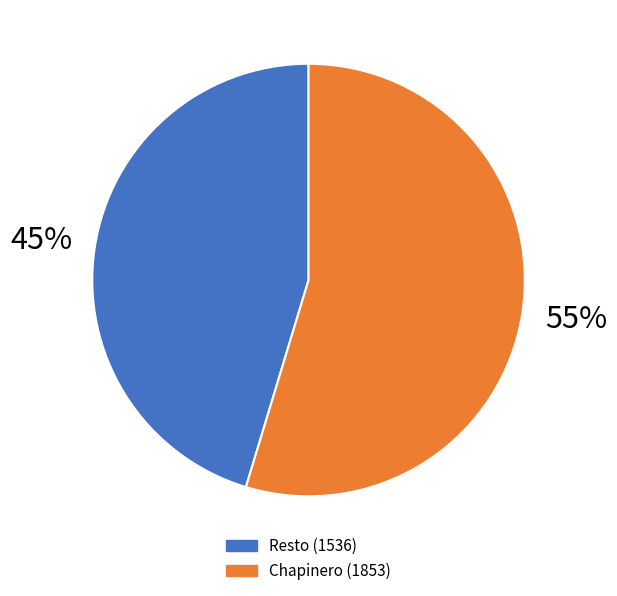

Does any single category account for the majority?

Yes